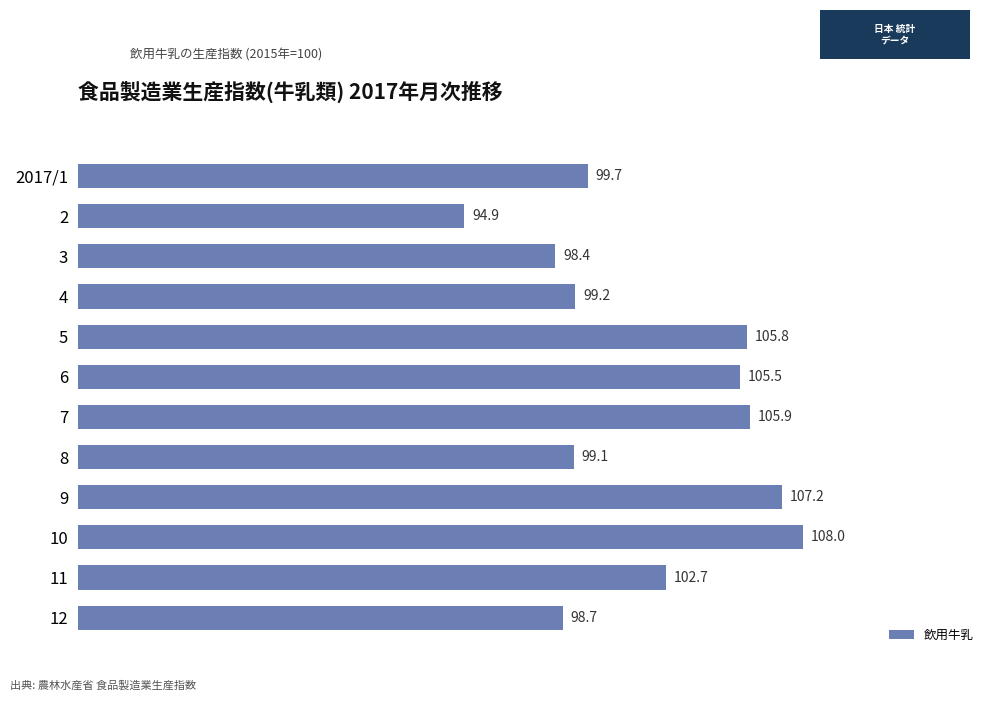

True or false: the data shows 46.8 at 6.

False